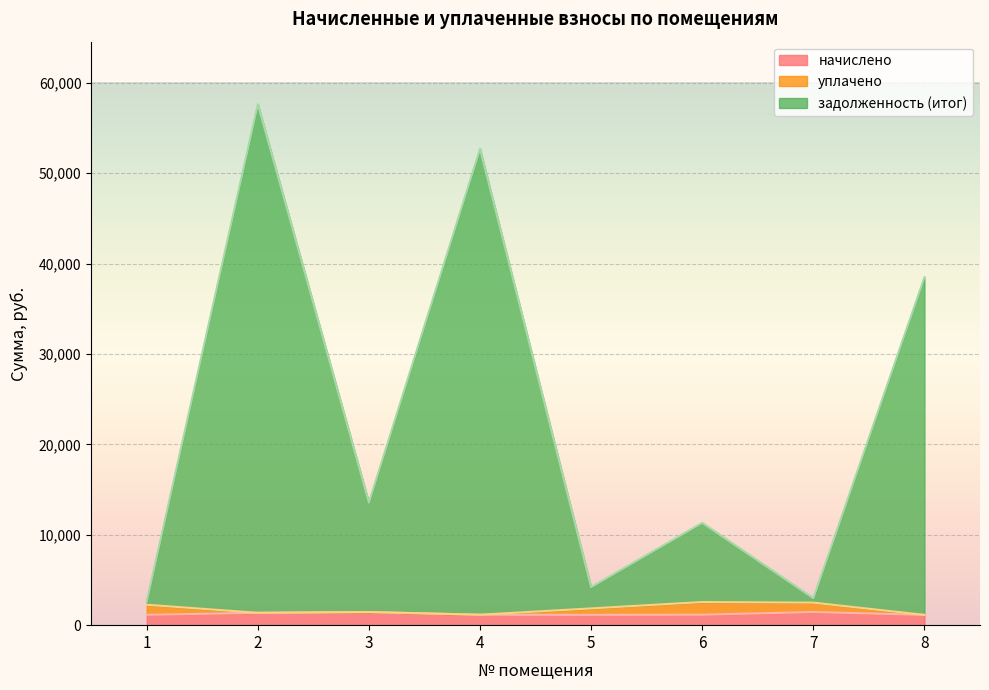

List the labels in order of начислено value, largest first.

7, 3, 2, 6, 4, 1, 5, 8